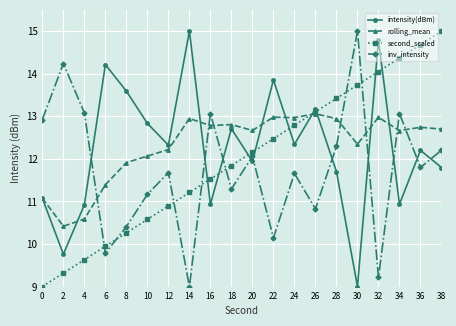

What is the average value of the intensity(dBm) series?

12.3